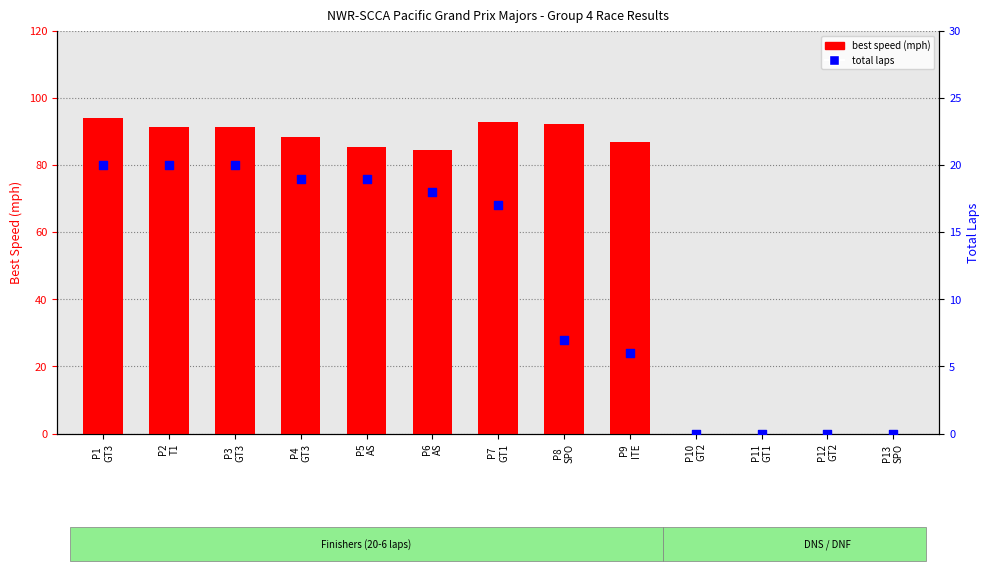

Which series has the widest spread of Y values?

best speed (mph)